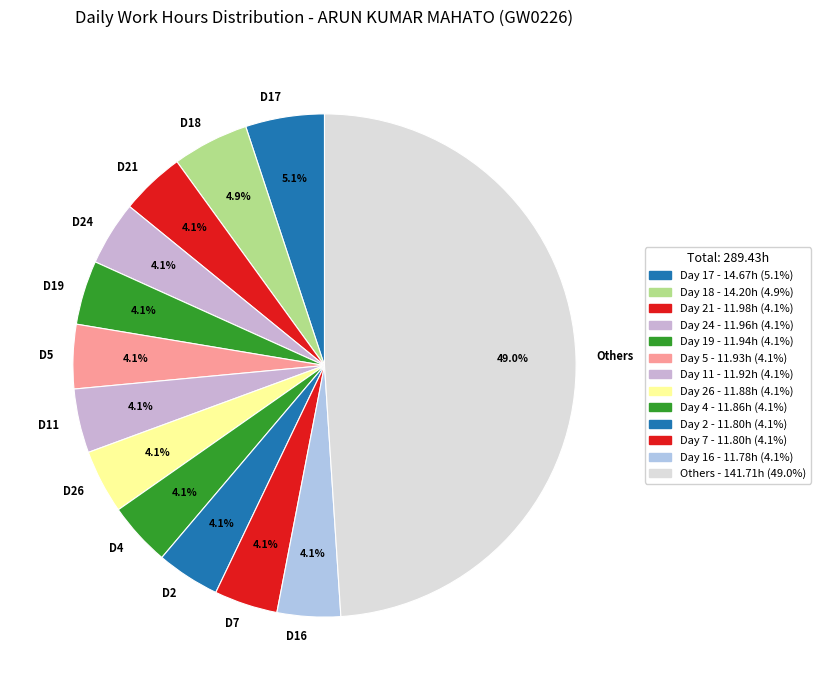

Approximately how many times larger is the value at D4 compared to D19?

1.0